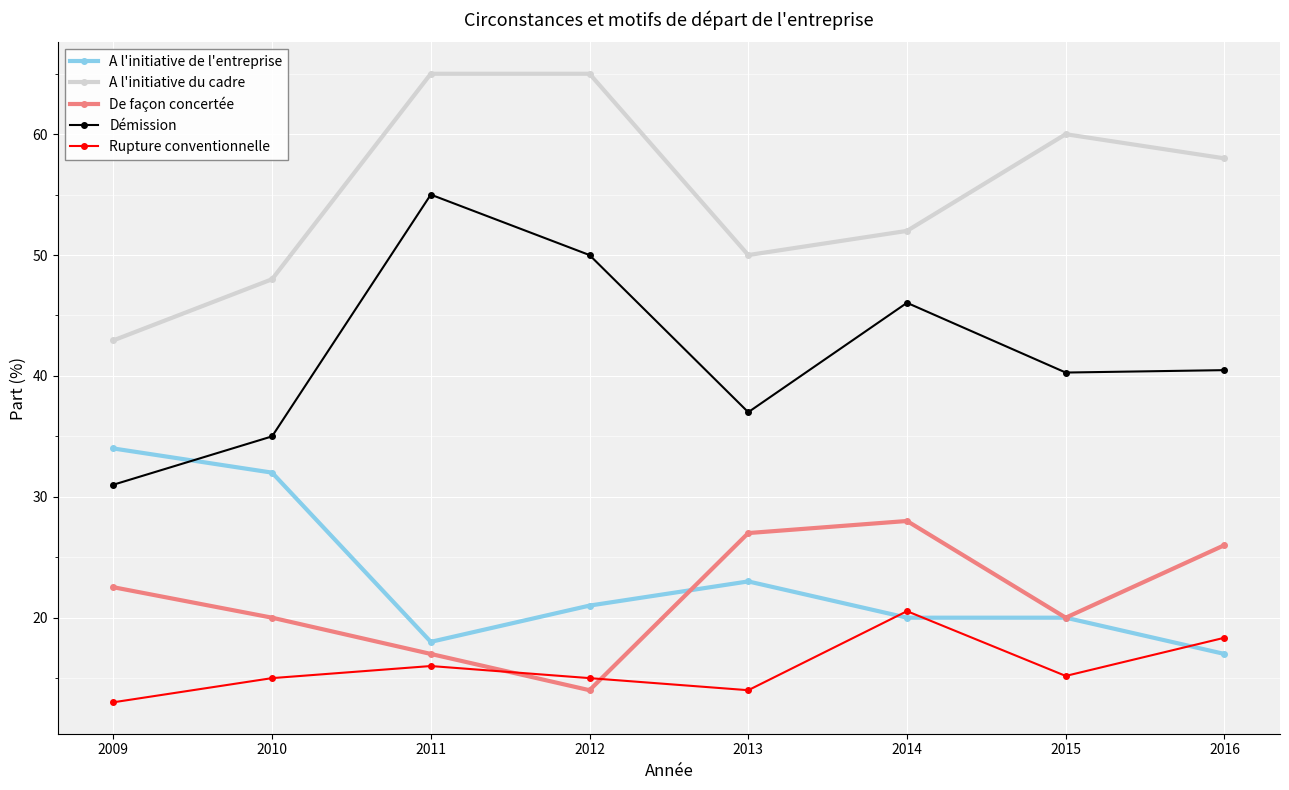

The A l'initiative du cadre series shows 65.0 at 2012. True or false?

True